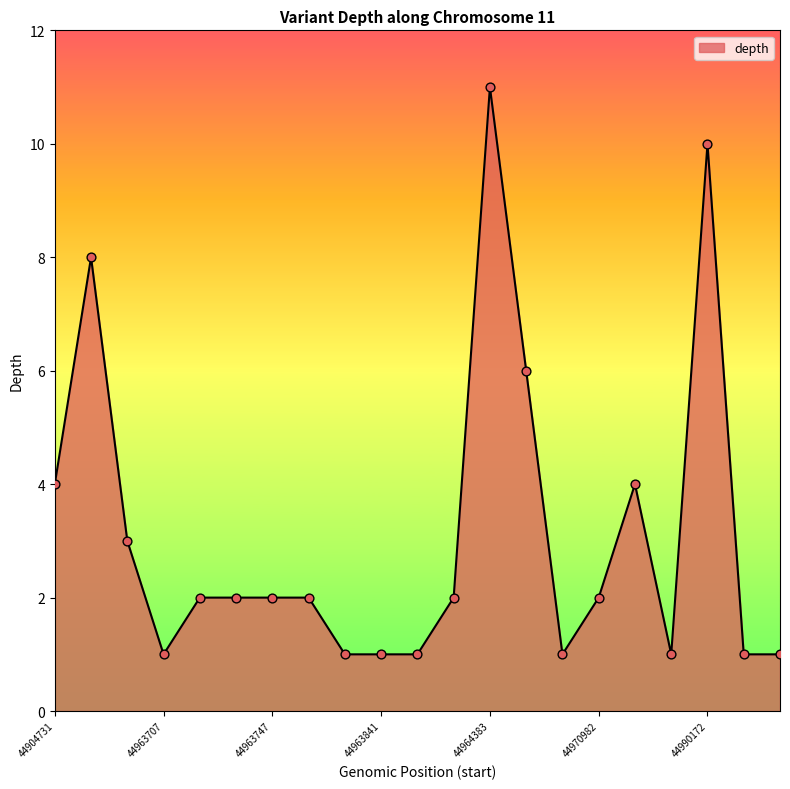

How many lines are shown in the chart?

1